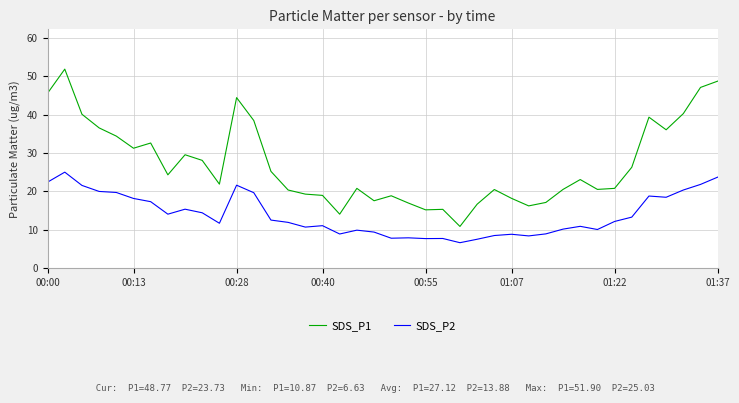

True or false: SDS_P1 and SDS_P2 intersect in this chart.

False